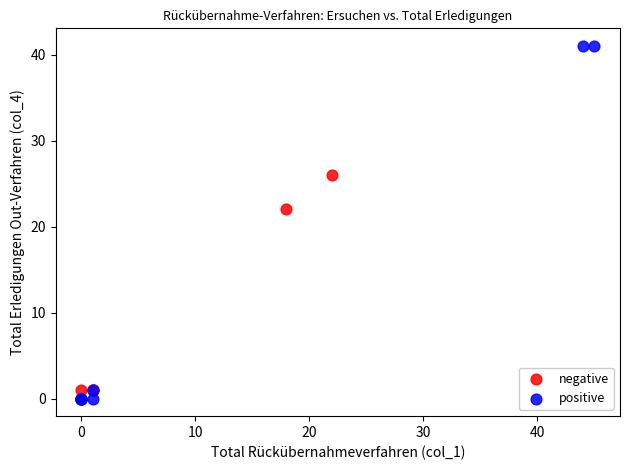

Which series contains the highest Y value?

positive